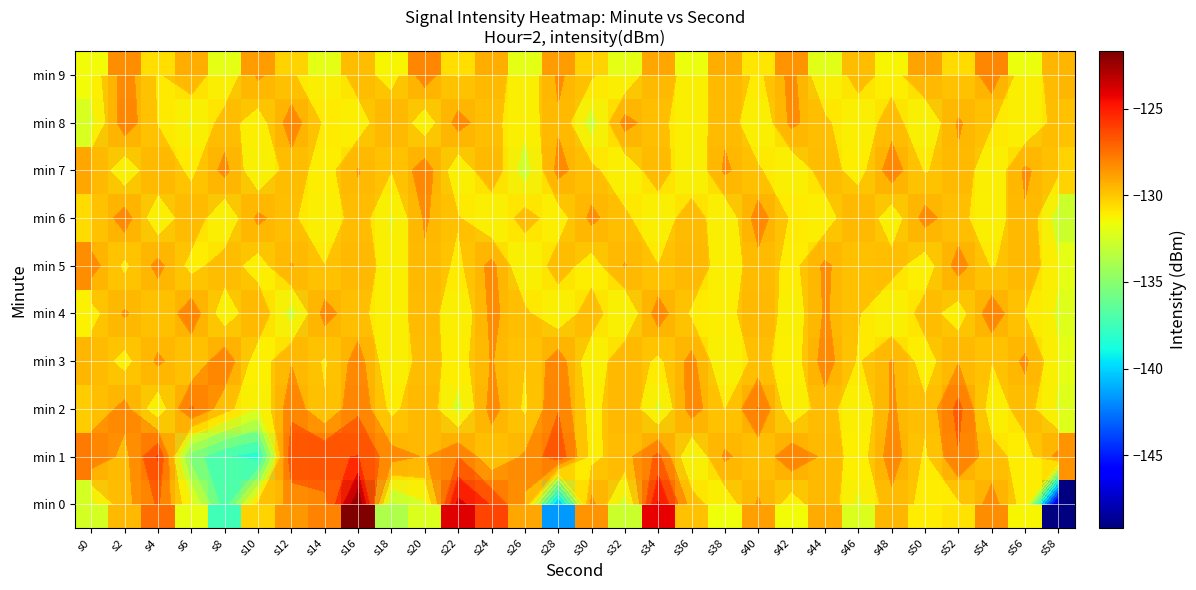

Where does the min 4 series first go above -130?

s2